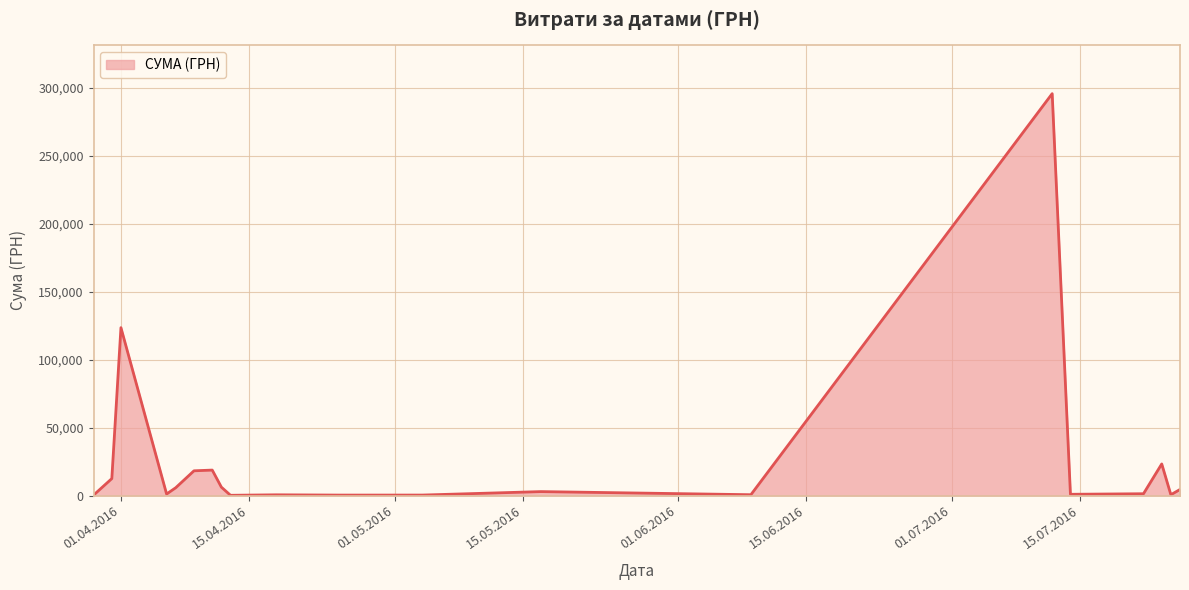

What is the difference between the maximum and minimum values?

295464.7